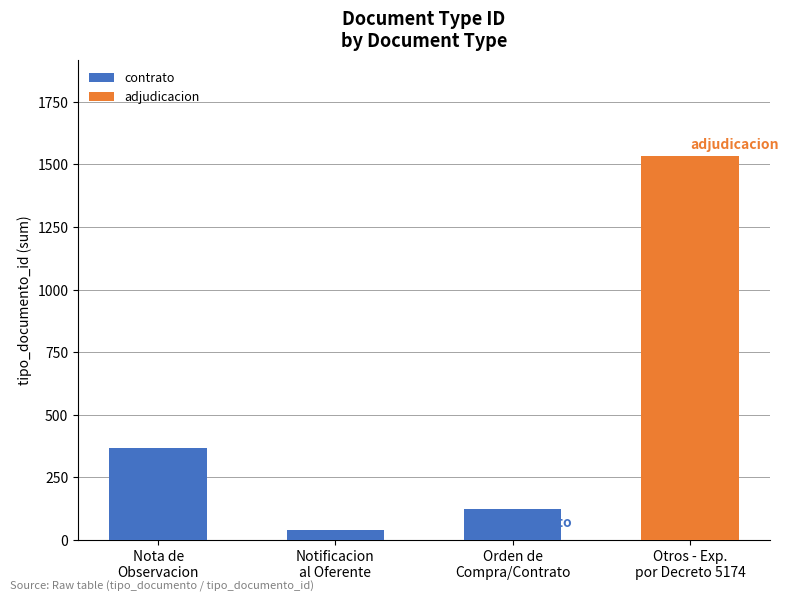

What is the highest value of the contrato series?

366